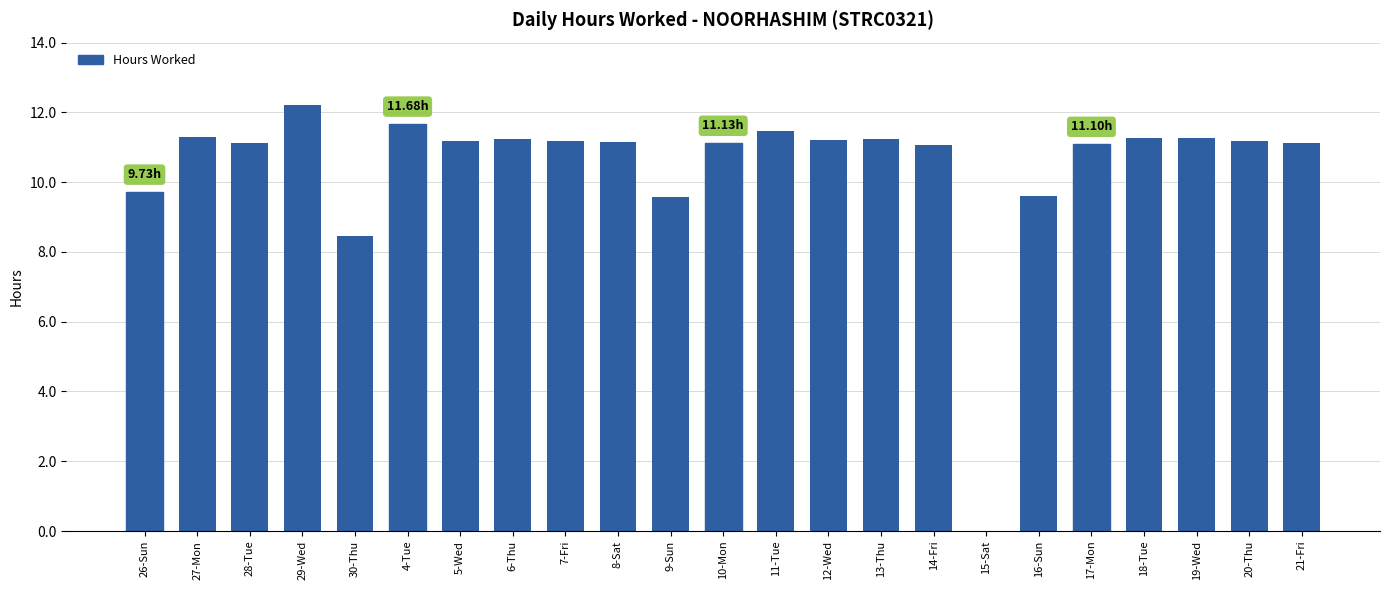

How many data points are above 11?

18